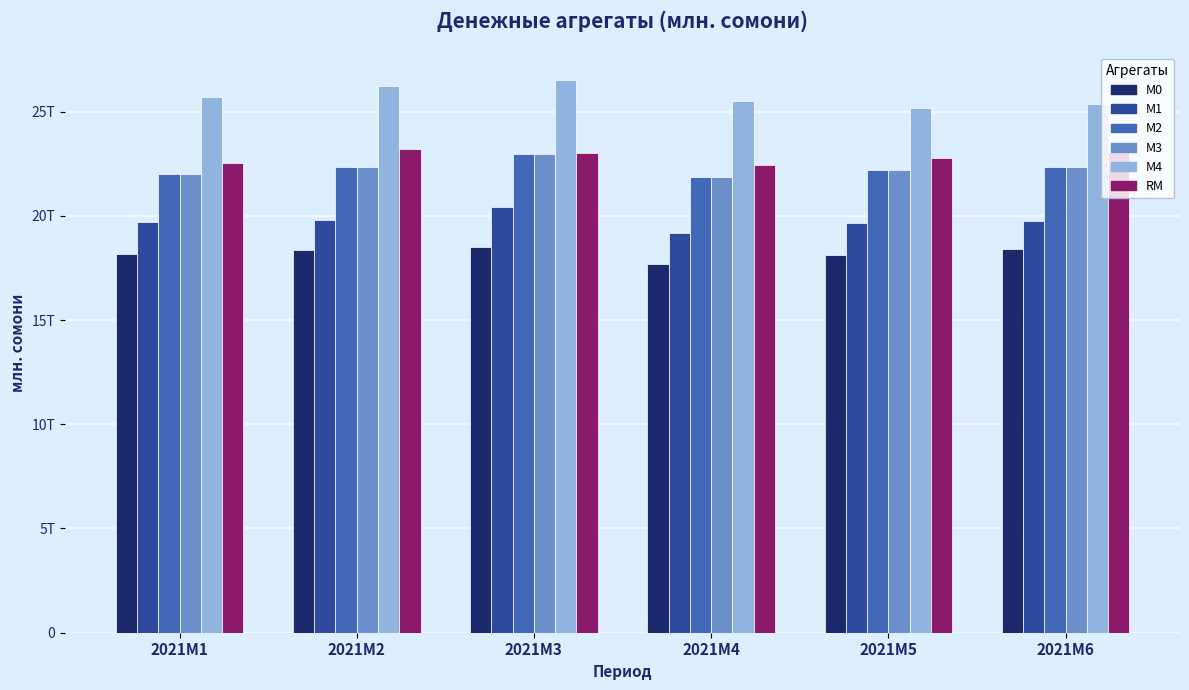

Rank the series at 2021M6 from lowest to highest value.

M0, M1, M2, M3, RM, M4